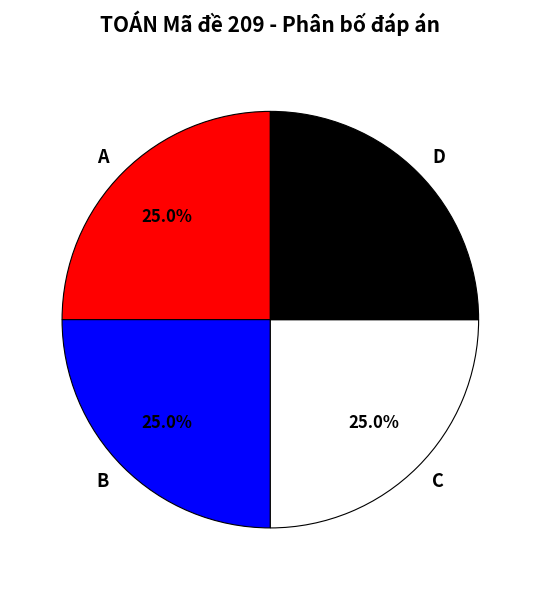

How many slices are in this pie chart?

4